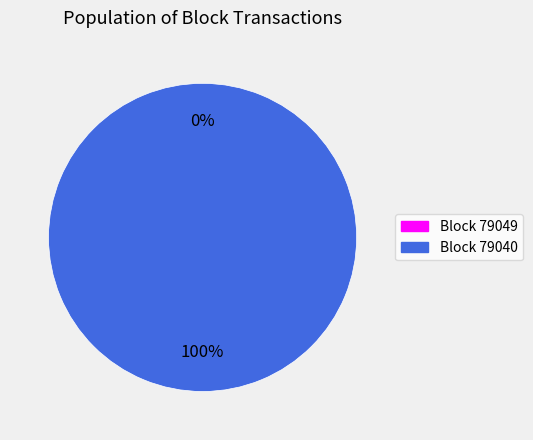

Rank the categories by value from lowest to highest.

79049, 79040